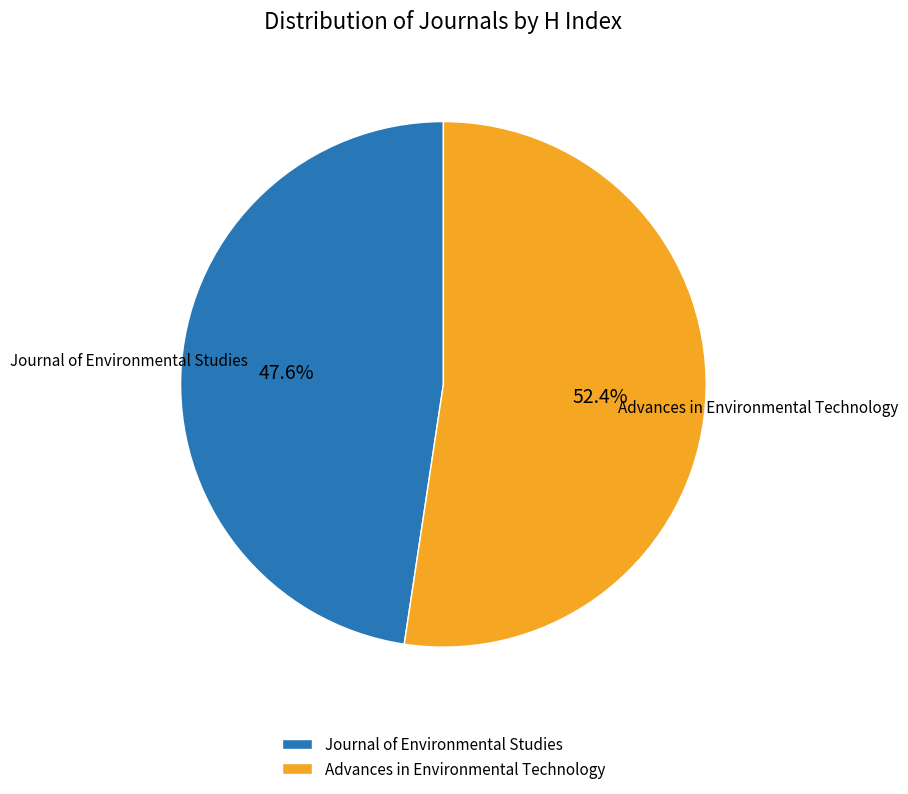

Which category accounts for the majority?

Advances in Environmental Technology